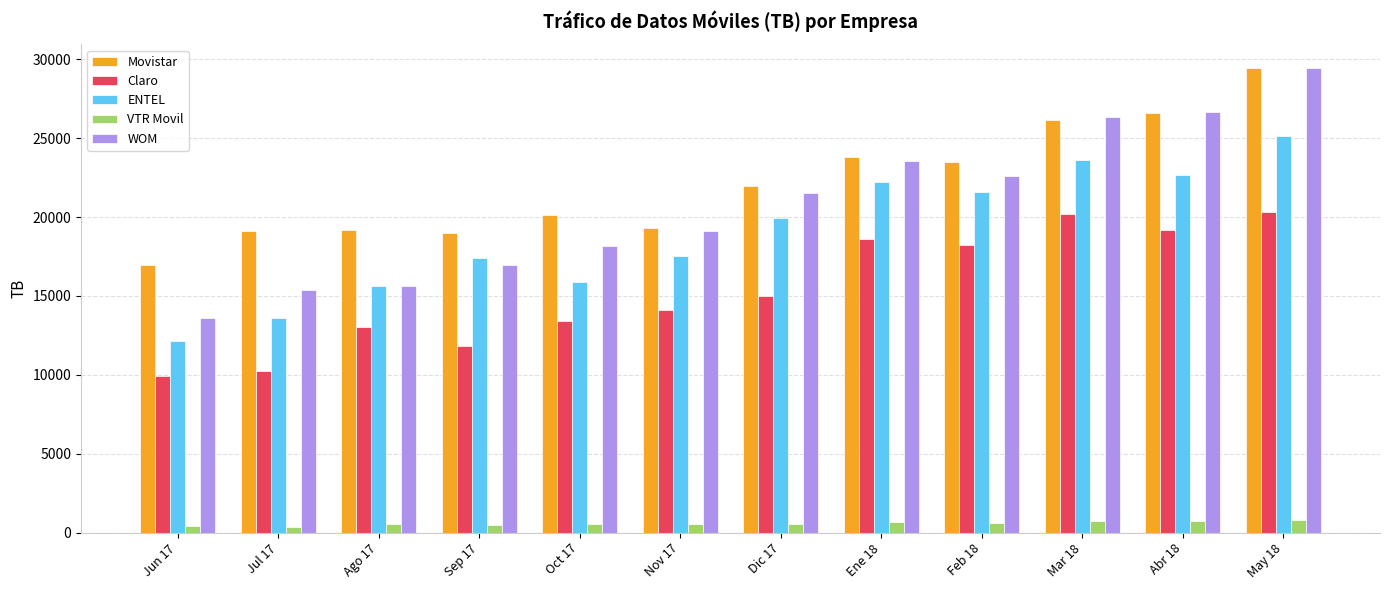

The value of Claro at Ago 17 is 13020.3. True or false?

True